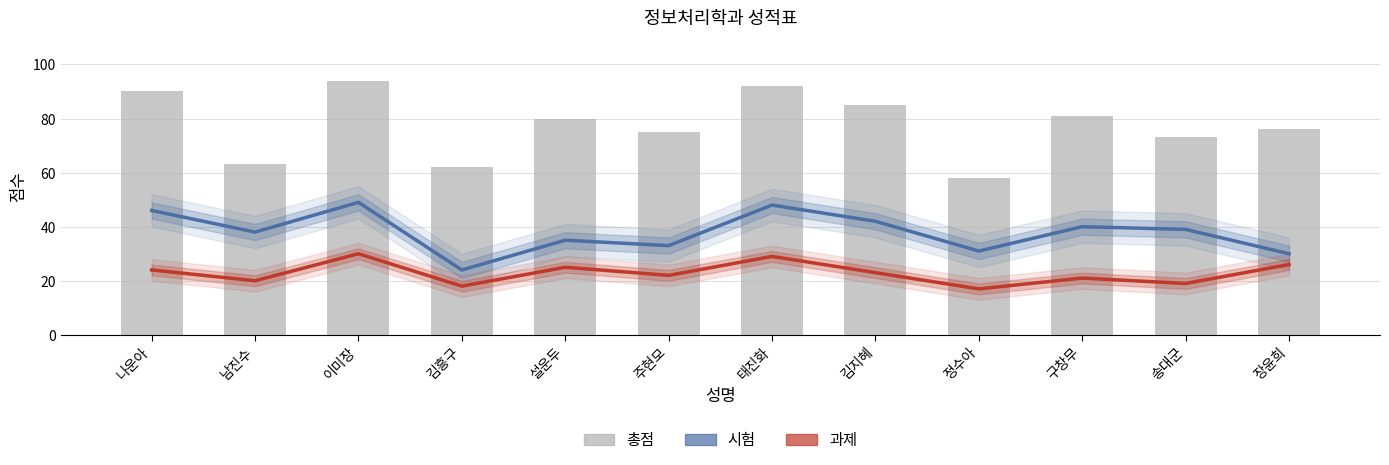

Reading left to right, list all the values displayed in this chart.

시험: 46	38	49	24	35	33	48	42	31	40	39	30
과제: 24	20	30	18	25	22	29	23	17	21	19	26
총점: 90	63	94	62	80	75	92	85	58	81	73	76